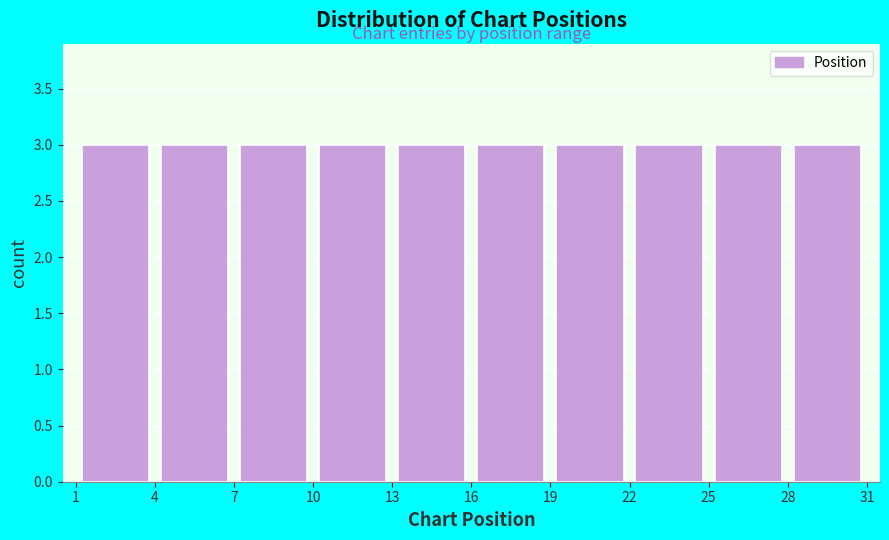

Reading left to right, transcribe this chart: for each bar, give the range it covers on the x-axis and its height. The values are not printed on the chart, so give them approximately, as read against the axis.

1 to 4: 3
4 to 7: 3
7 to 10: 3
10 to 13: 3
13 to 16: 3
16 to 19: 3
19 to 22: 3
22 to 25: 3
25 to 28: 3
28 to 31: 3